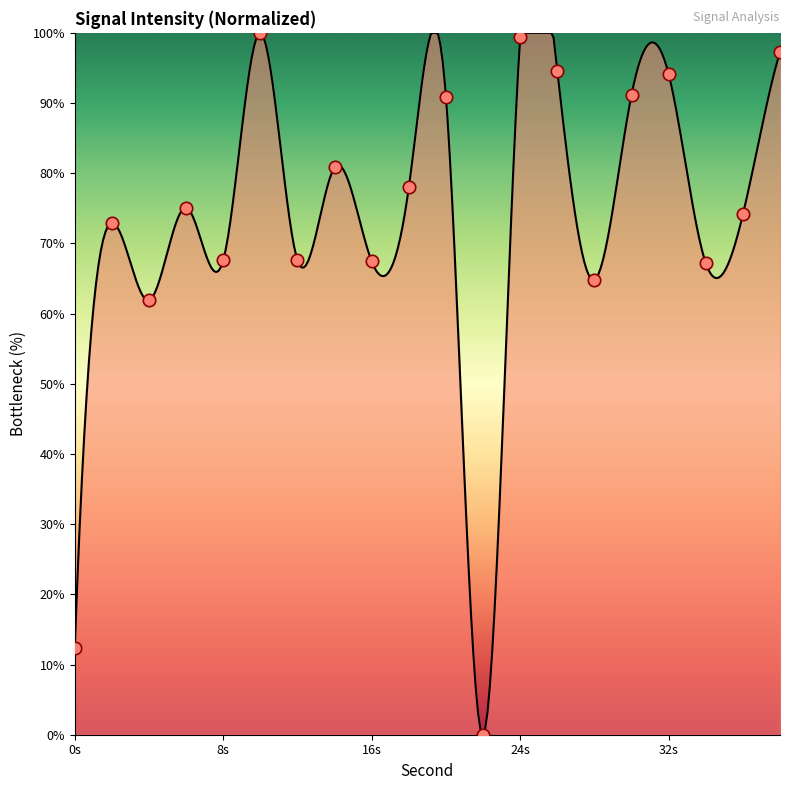

What is the change in value from 16 to 36?

+6.7